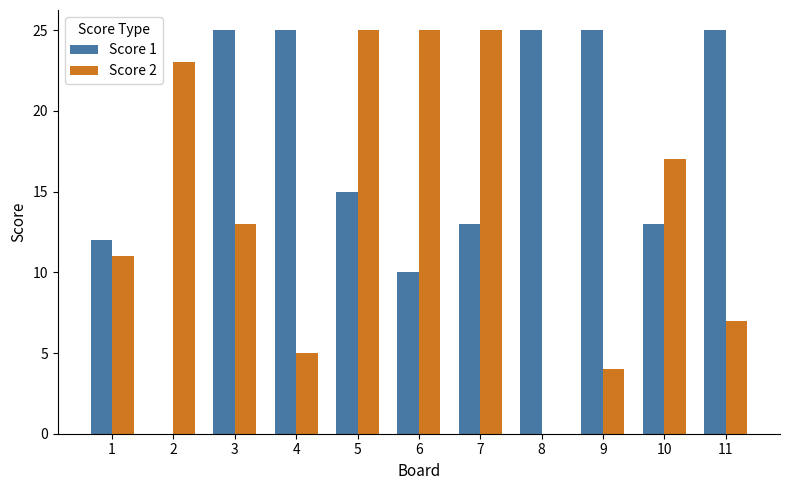

Which series has the largest total across all categories?

Score 1